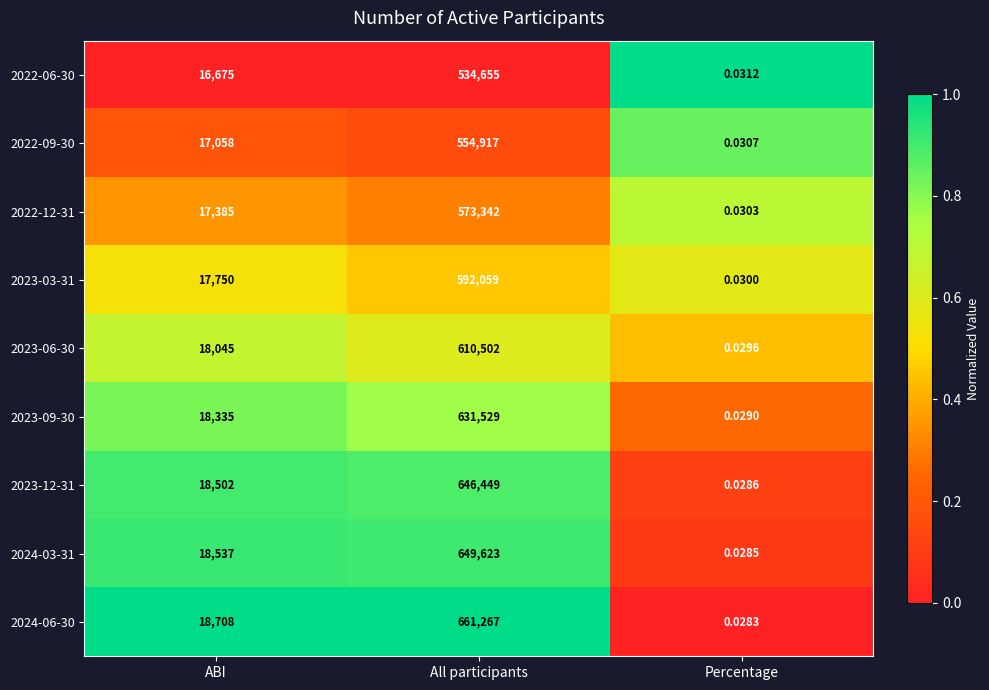

At which label does 2023-03-31 reach its peak?

All participants